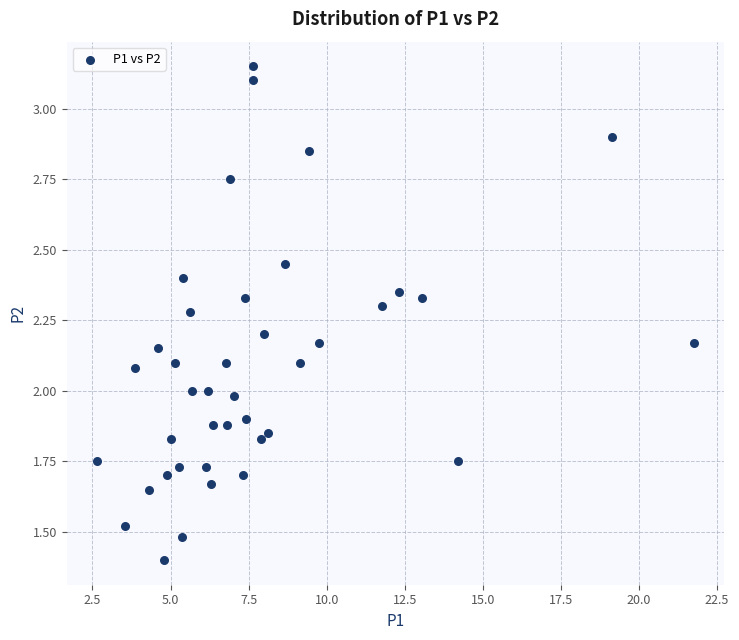

What is the range of X values (max minus min)?

19.1